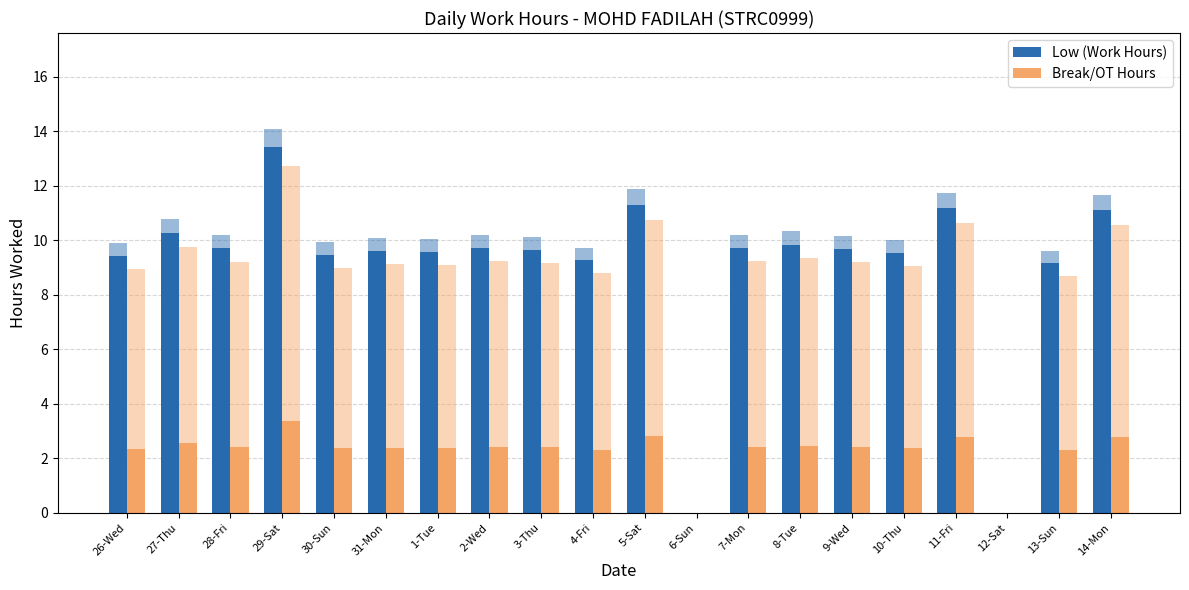

How many categories are shown in the chart?

20